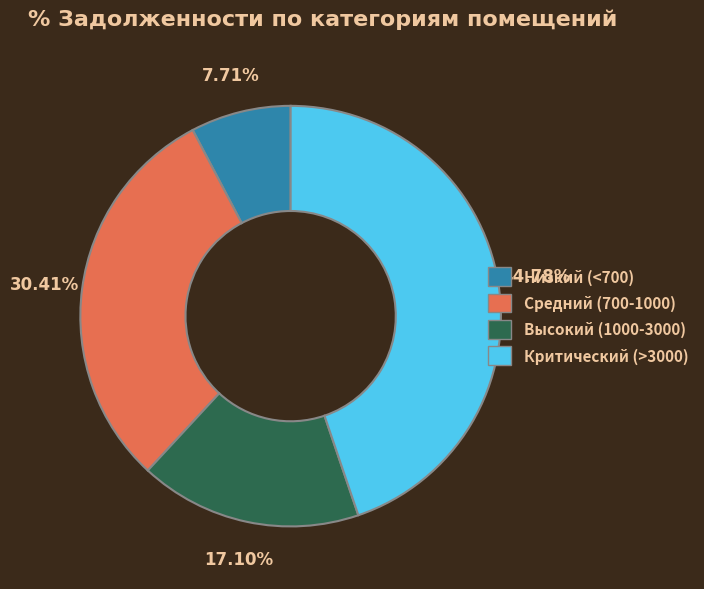

Is there any slice that represents more than half of the pie?

No